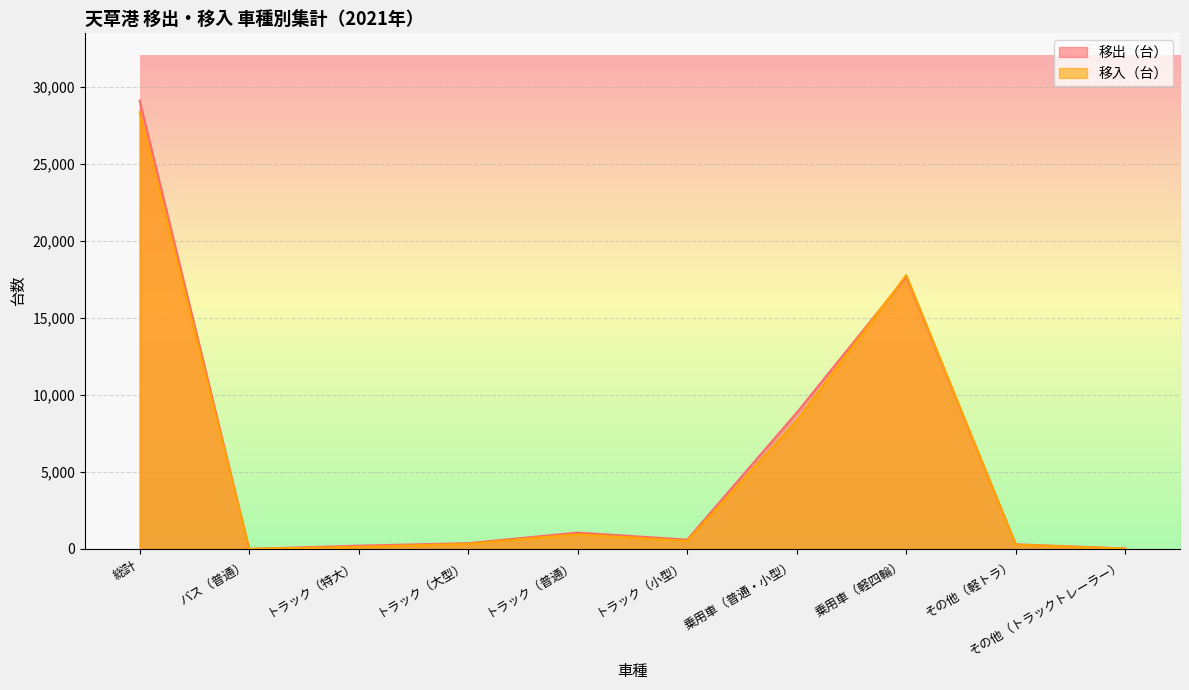

True or false: 移出（台） and 移入（台） intersect in this chart.

True